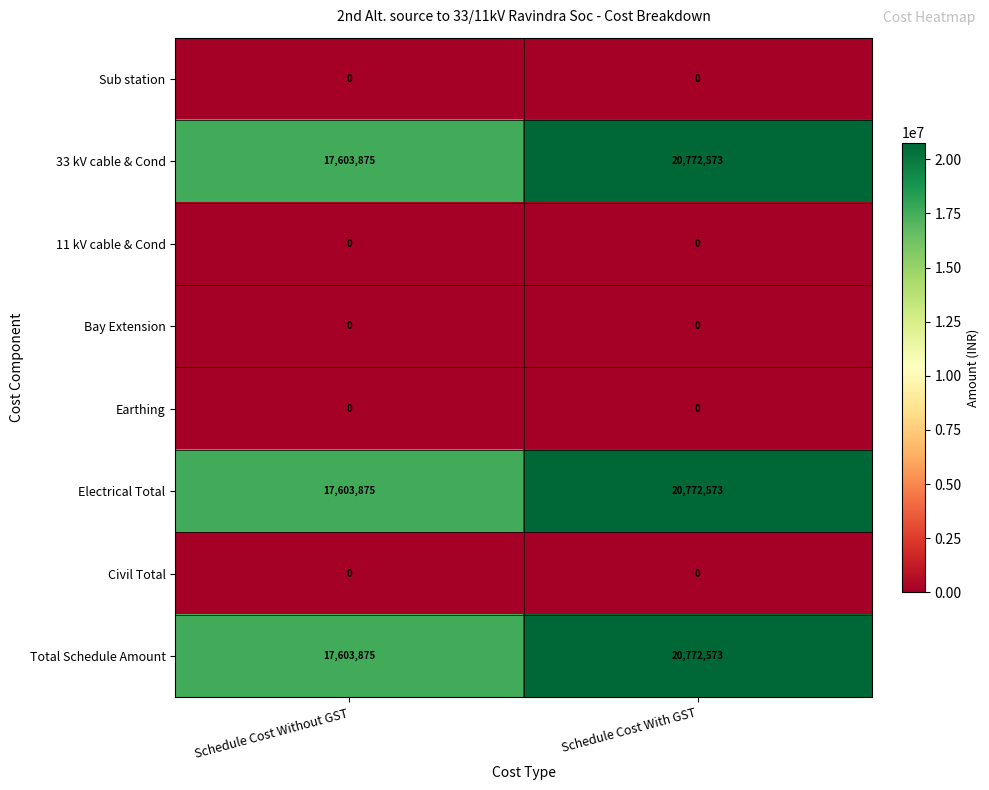

Reading left to right, transcribe all the data shown in this chart.

Sub station: 0	0
33 kV cable & Cond: 17603875	20772573
11 kV cable & Cond: 0	0
Bay Extension: 0	0
Earthing: 0	0
Electrical Total: 17603875	20772573
Civil Total: 0	0
Total Schedule Amount: 17603875	20772573